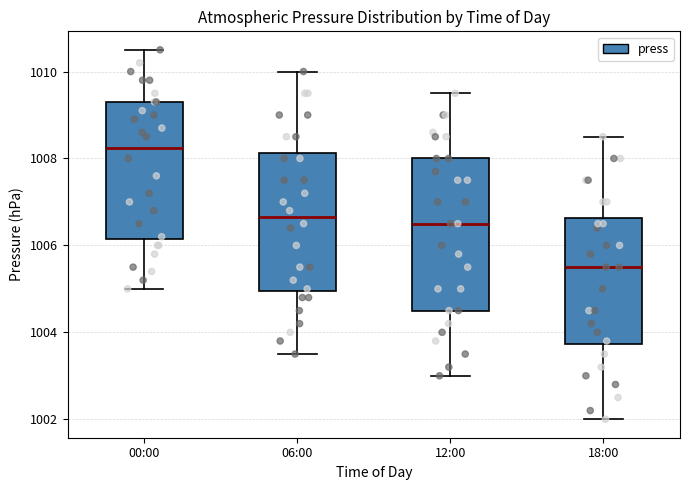

Where does the upper whisker of the box for 00:00 end on the y-axis? The values are not printed on the chart, so give them approximately, as read against the axis.

1010.6